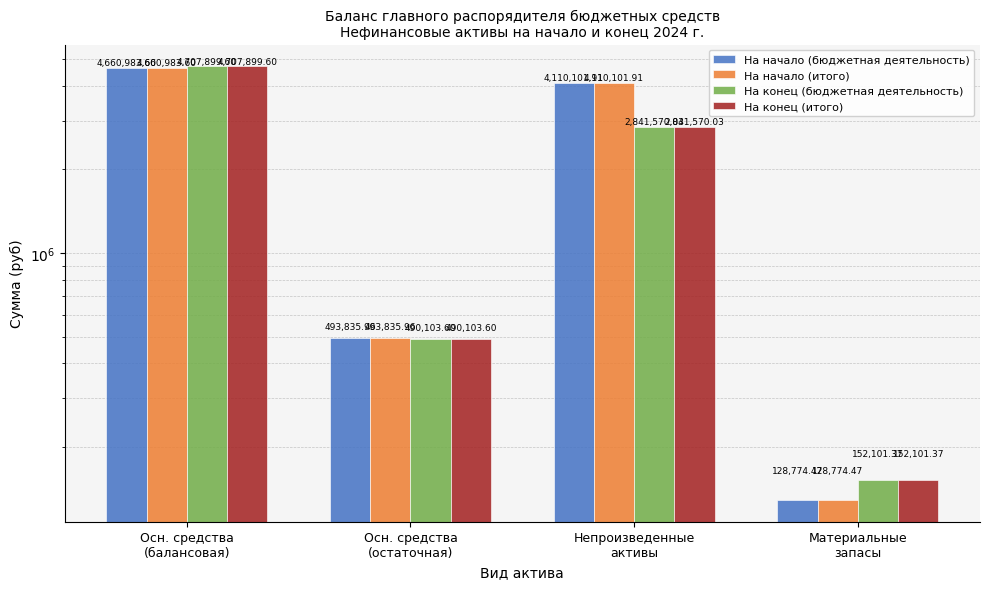

Reading right to left, list all the values displayed in this chart.

На начало (бюджетная деятельность): Материальные
запасы=128774.5	Непроизведенные
активы=4110101.9	Осн. средства
(остаточная)=493836.0	Осн. средства
(балансовая)=4660983.6
На начало (итого): Материальные
запасы=128774.5	Непроизведенные
активы=4110101.9	Осн. средства
(остаточная)=493836.0	Осн. средства
(балансовая)=4660983.6
На конец (бюджетная деятельность): Материальные
запасы=152101.4	Непроизведенные
активы=2841570.0	Осн. средства
(остаточная)=490103.6	Осн. средства
(балансовая)=4707899.6
На конец (итого): Материальные
запасы=152101.4	Непроизведенные
активы=2841570.0	Осн. средства
(остаточная)=490103.6	Осн. средства
(балансовая)=4707899.6